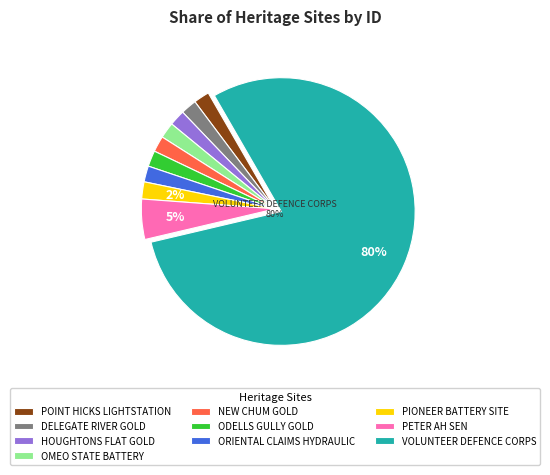

Approximately how many times larger is the value at OMEO STATE BATTERY compared to HOUGHTONS FLAT GOLD?

1.0